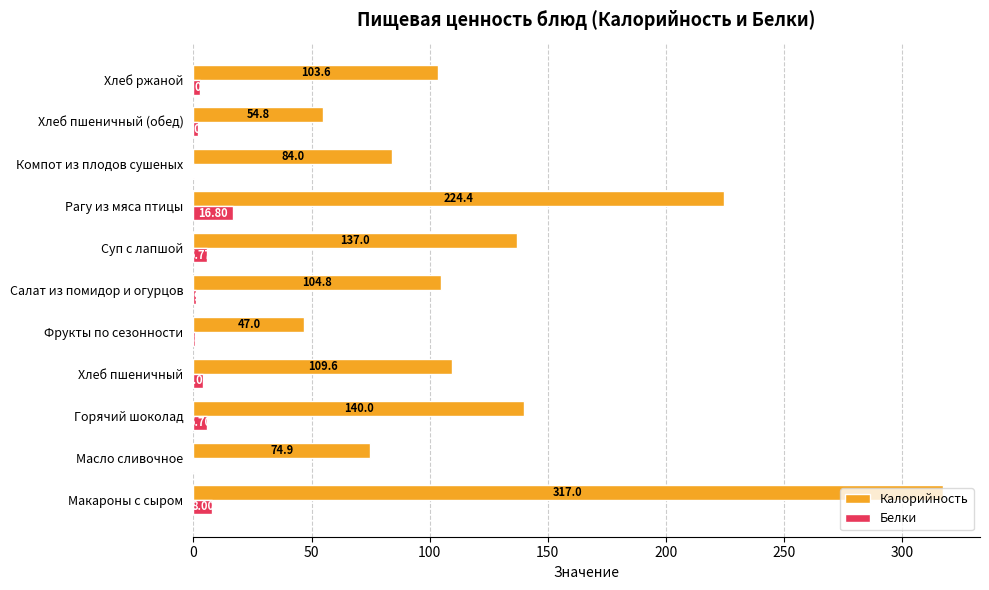

What is the maximum value for Калорийность?

317.0